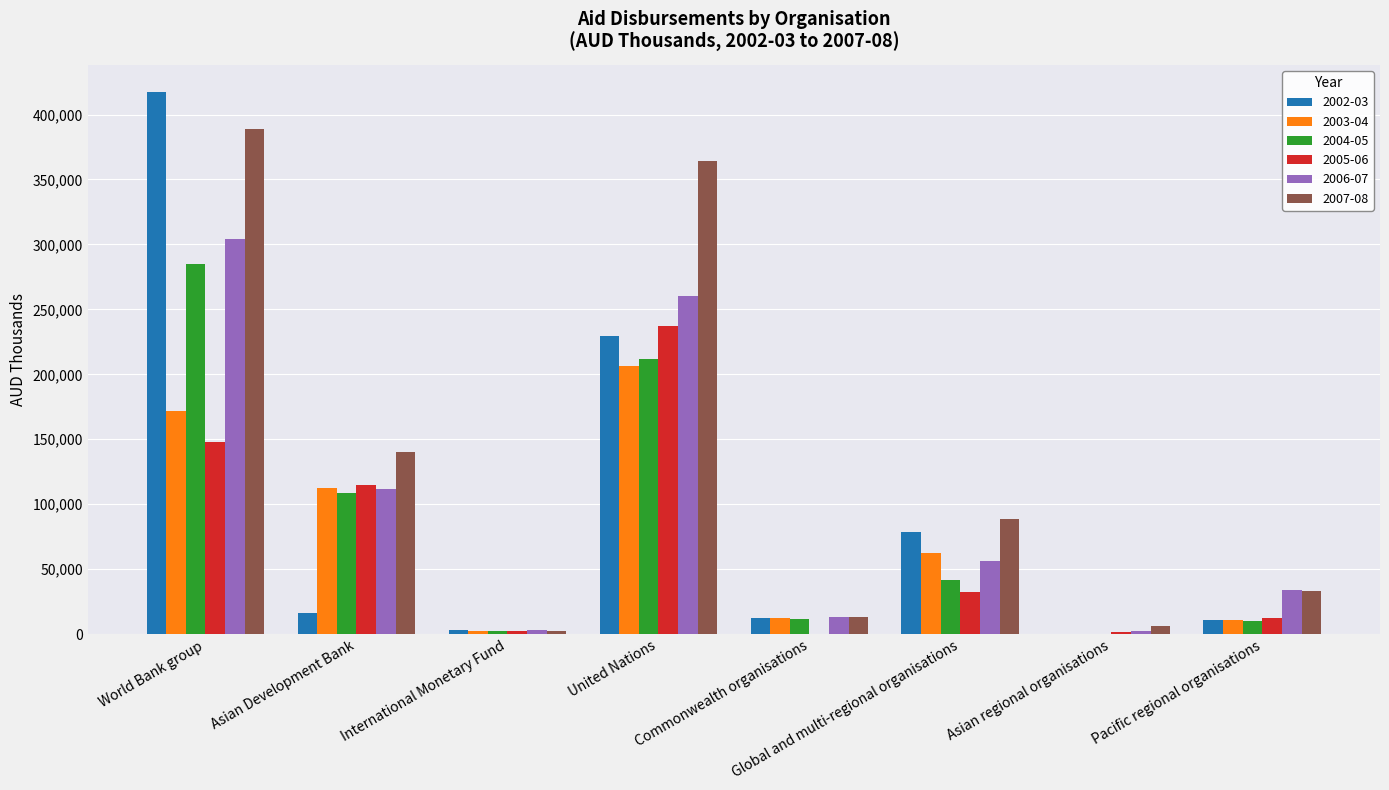

True or false: 2004-05 has a value of 0 at Asian regional organisations.

True